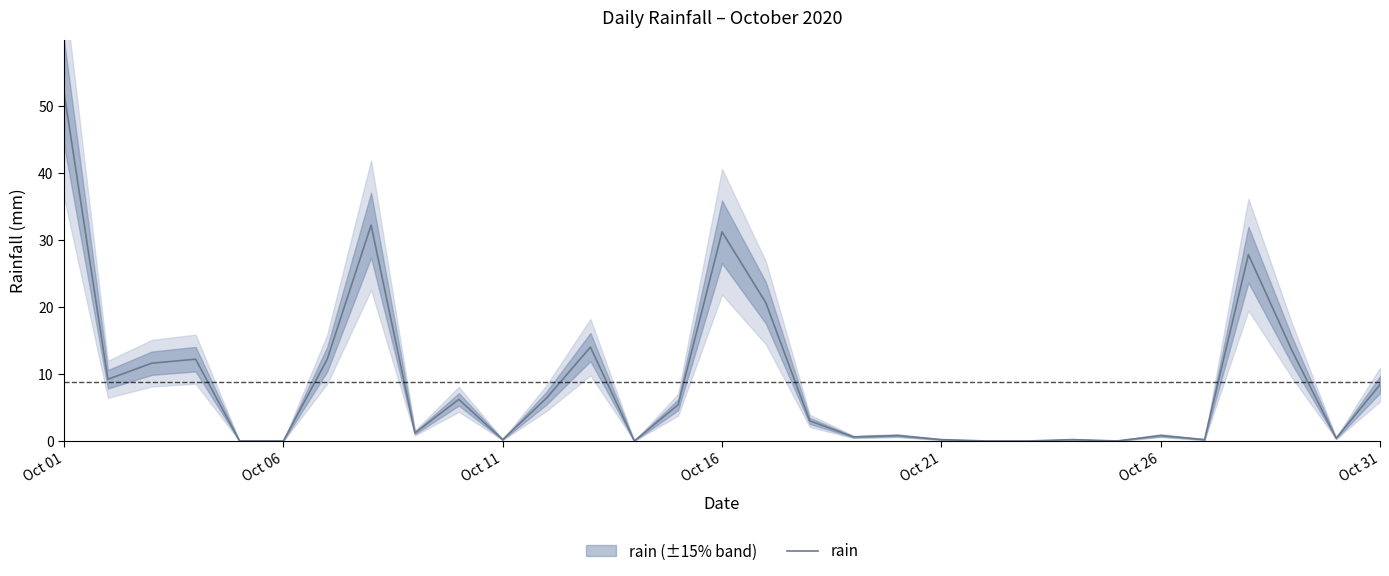

The rain series shows 3.3 at Oct 31. True or false?

False